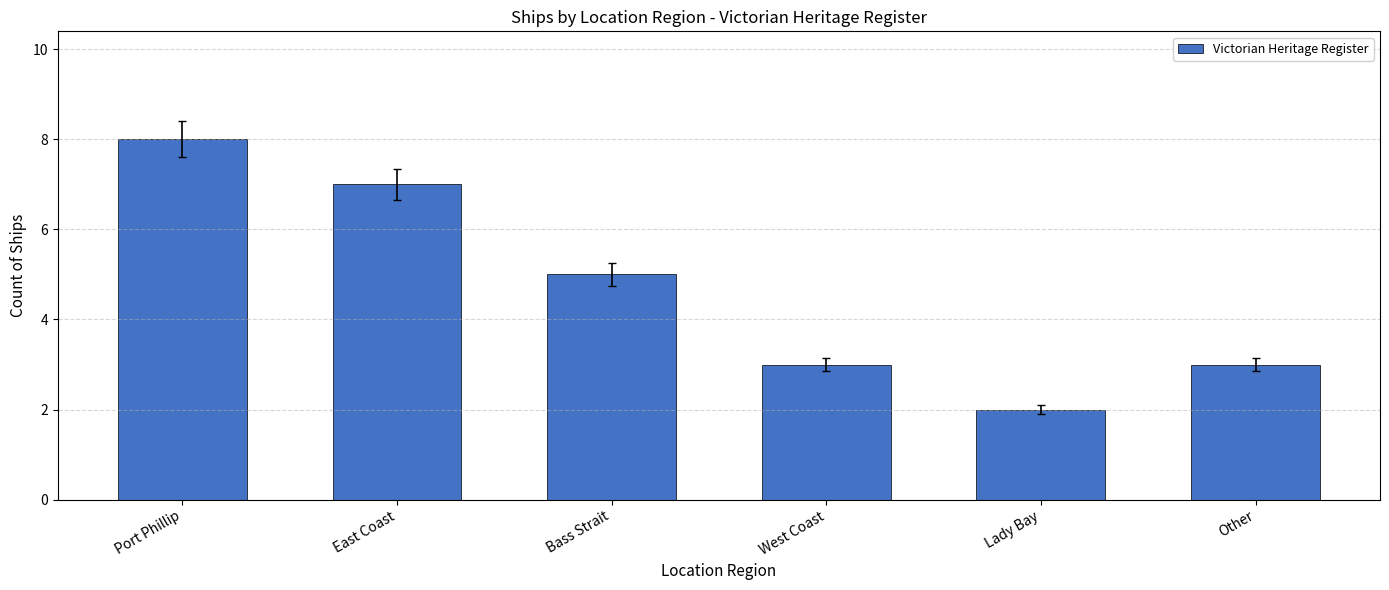

Is it true that the value at Bass Strait is 5?

True